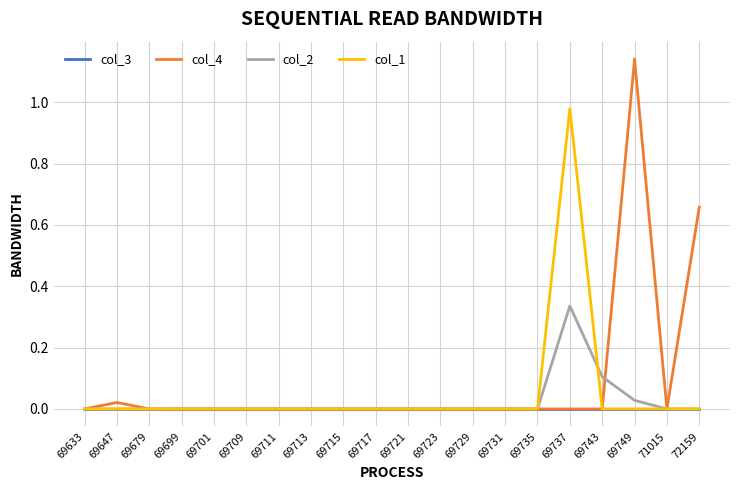

Which series changed the most between 69699 and 69737?

col_1